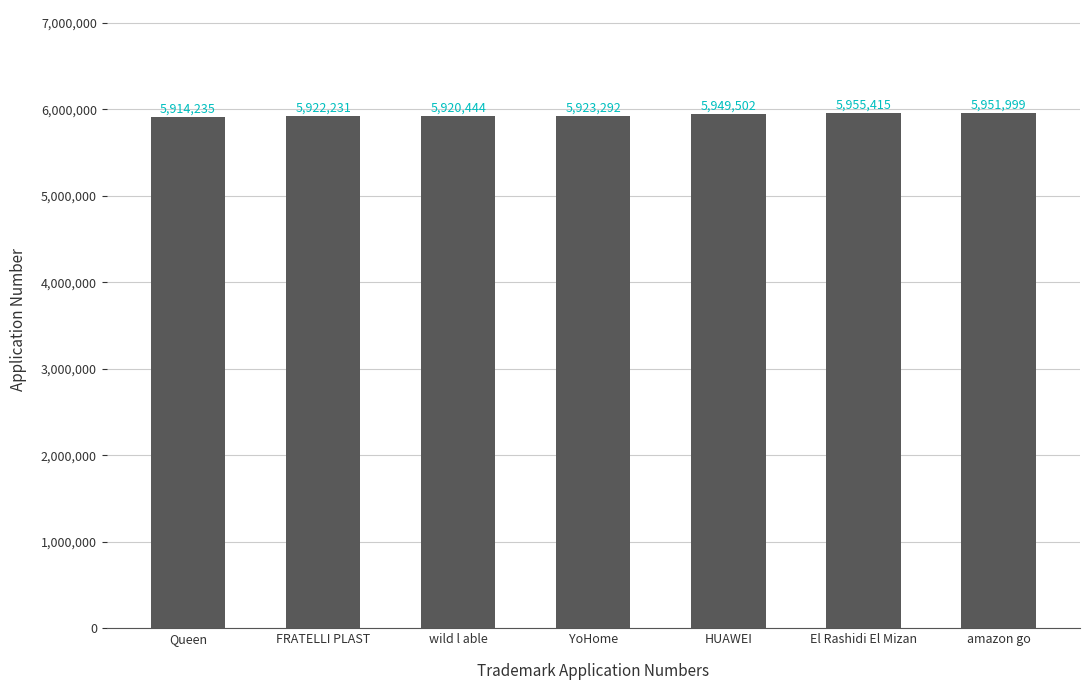

Reading left to right, extract all data points from this chart.

5914235	5922231	5920444	5923292	5949502	5955415	5951999